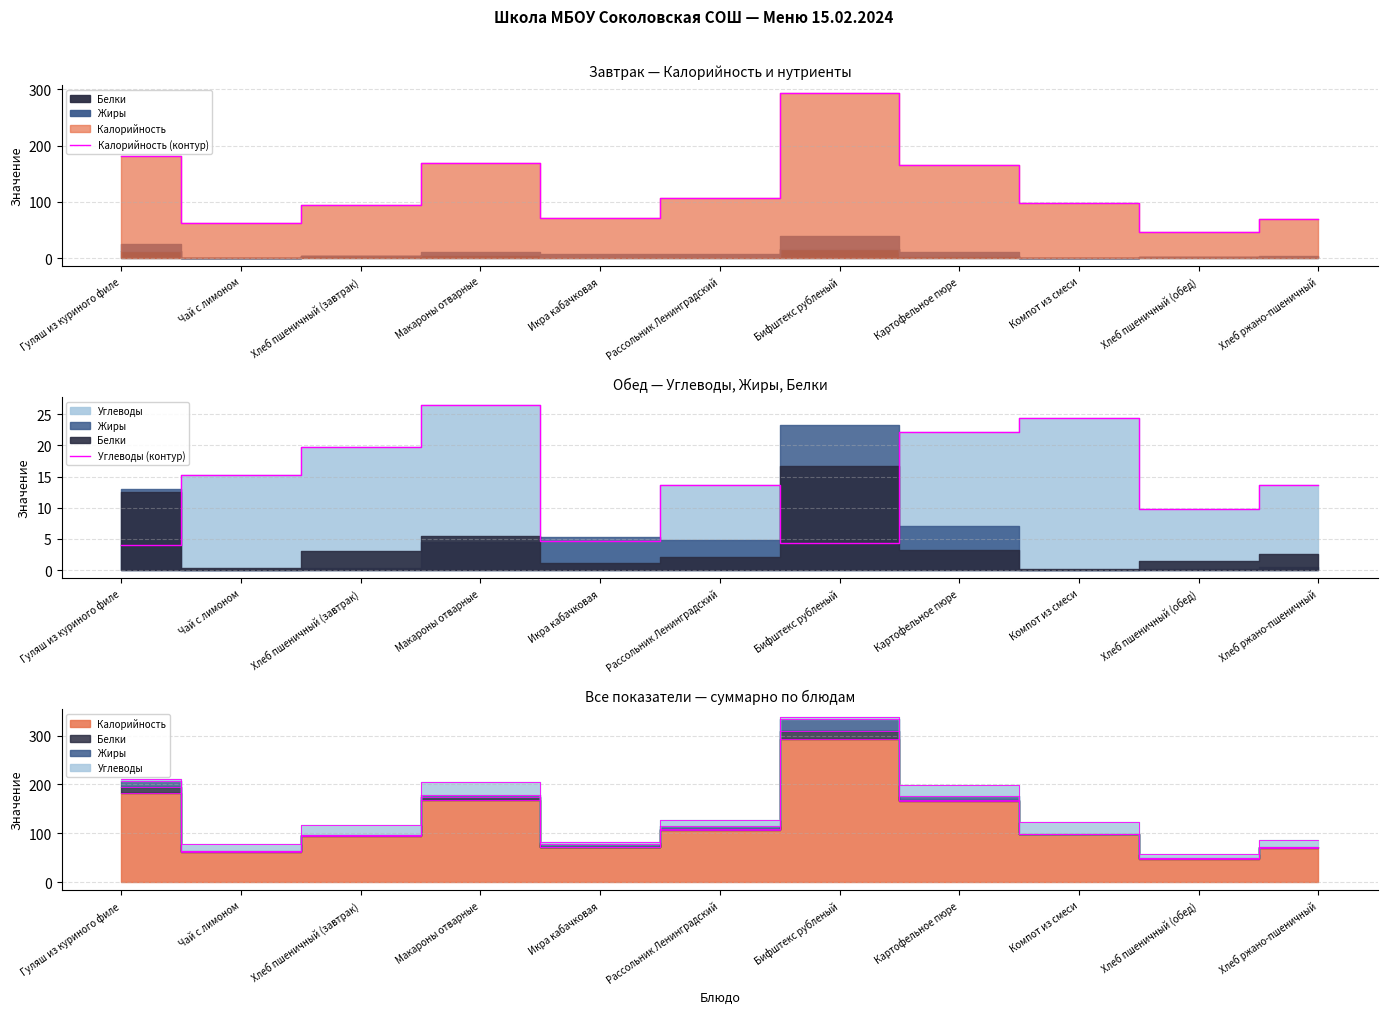

What is the total value across all series at Макароны отварные?

195.0